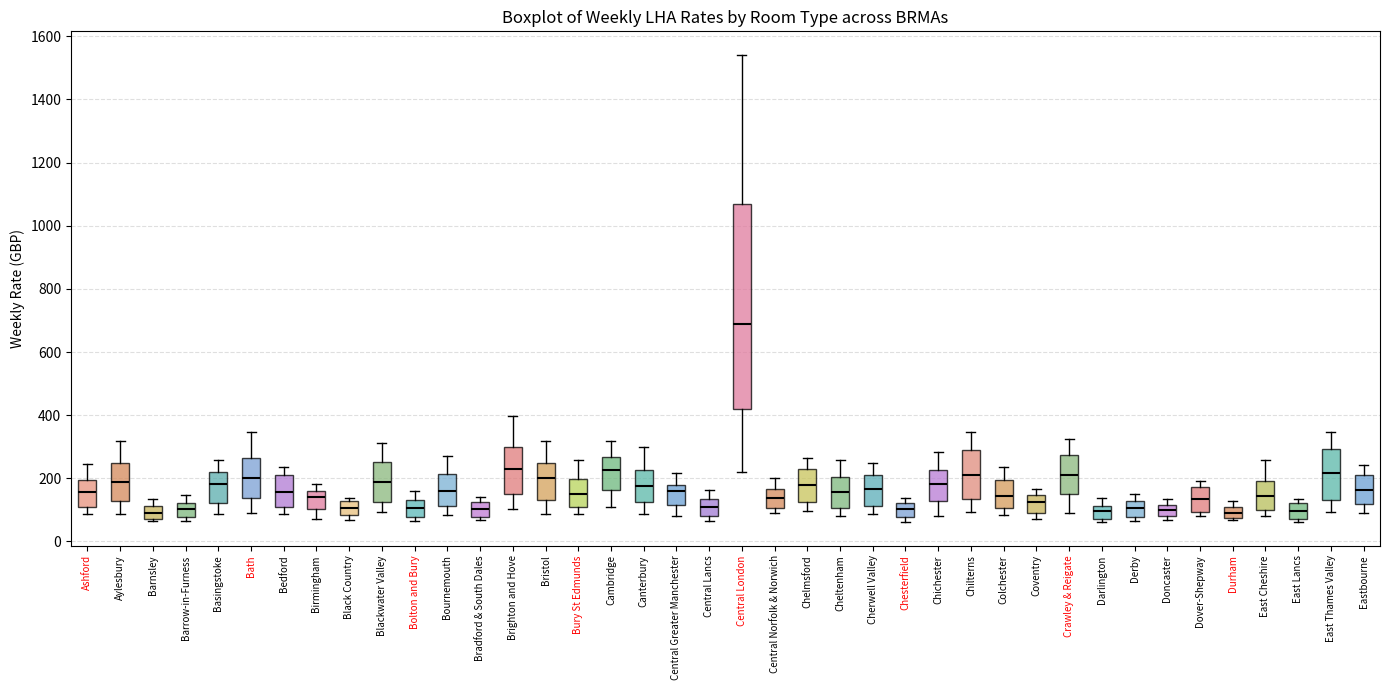

Where is the lower edge of the box for Barnsley on the y-axis? The values are not printed on the chart, so give them approximately, as read against the axis.

80